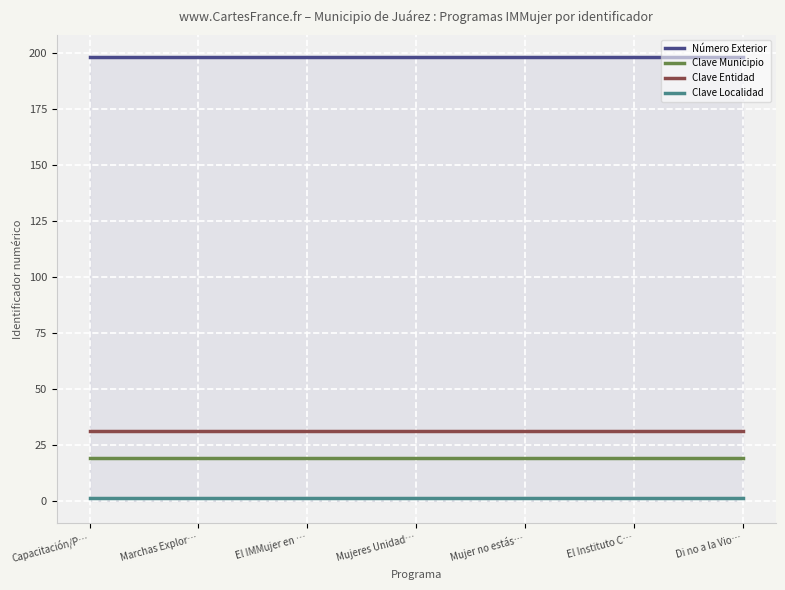

What is the spread (max minus min) of values at El Instituto C…?

197